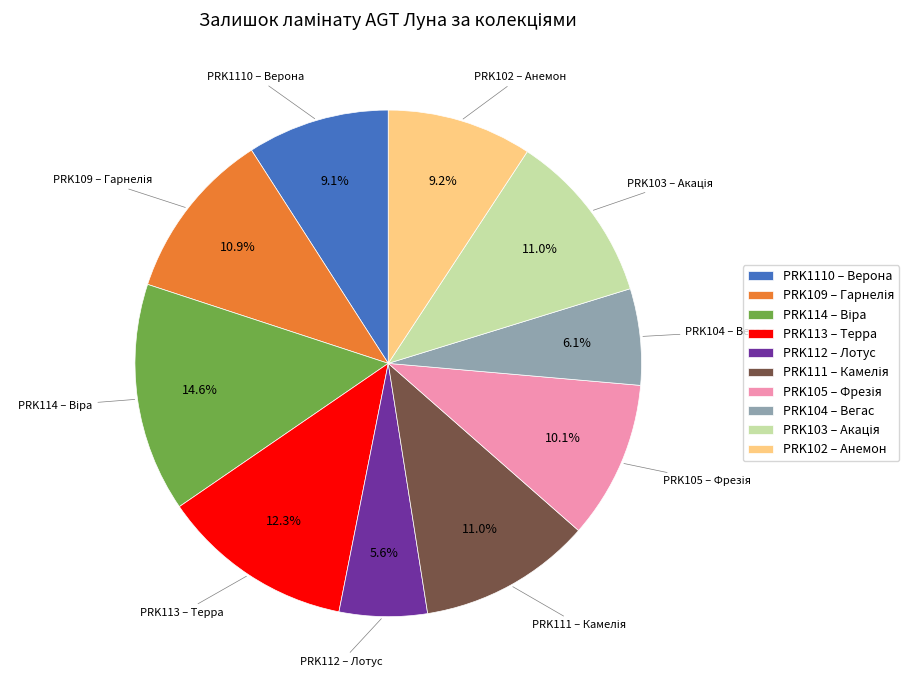

How many slices are in this pie chart?

10